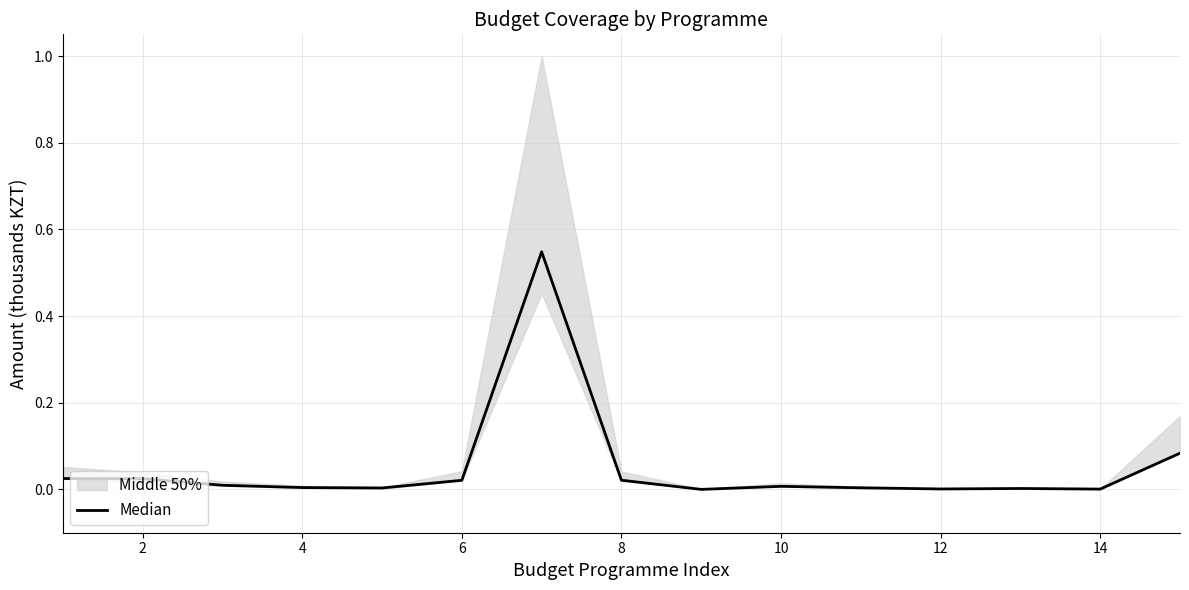

Reading left to right, list all the values displayed in this chart.

0.0	0.0	0.0	0.0	0.0	0.0	0.5	0.0	0.0	0.0	0.0	0.0	0.0	0.0	0.1